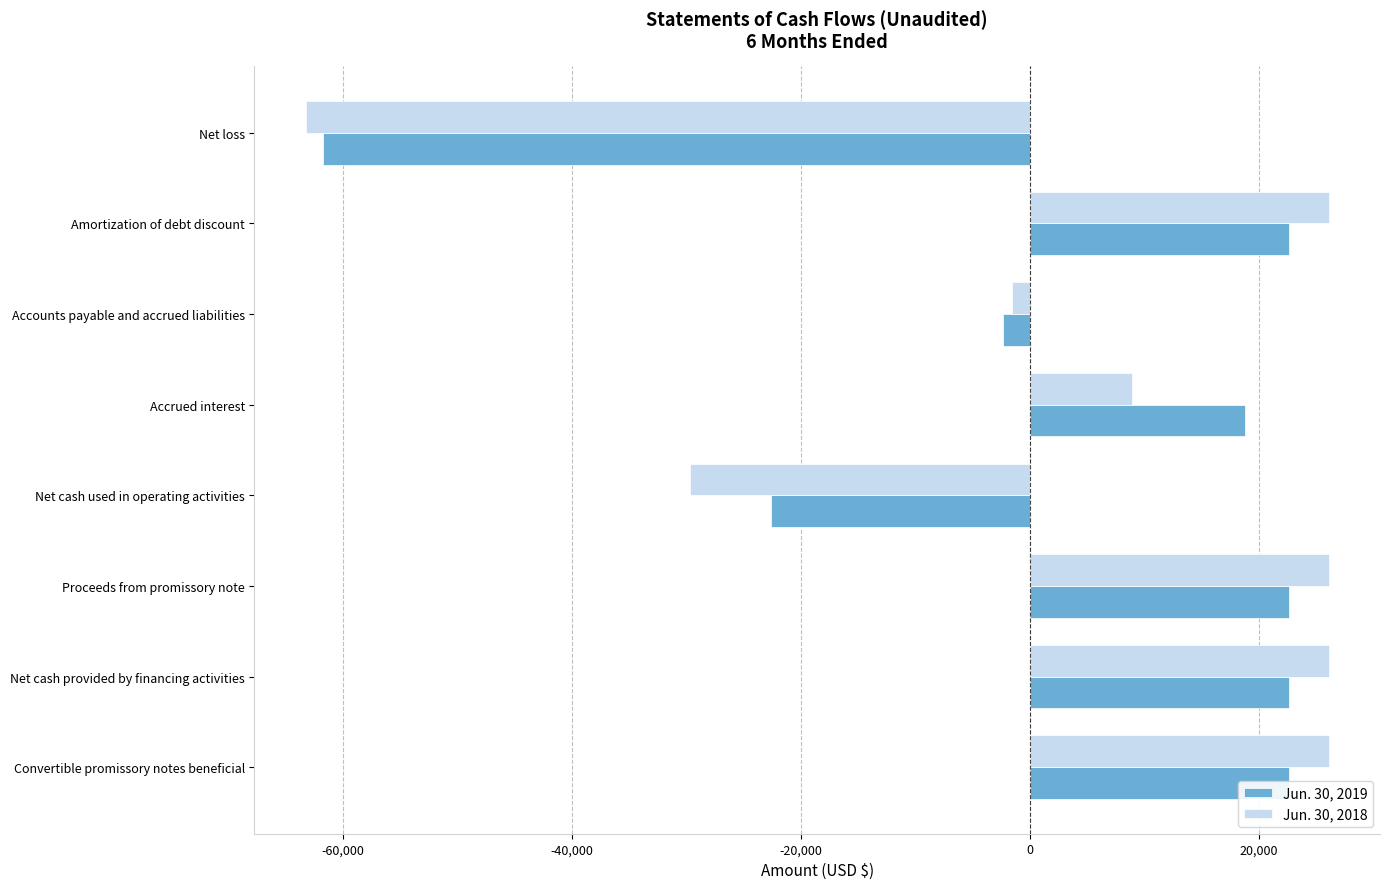

Which series has the largest total across all categories?

Jun. 30, 2019